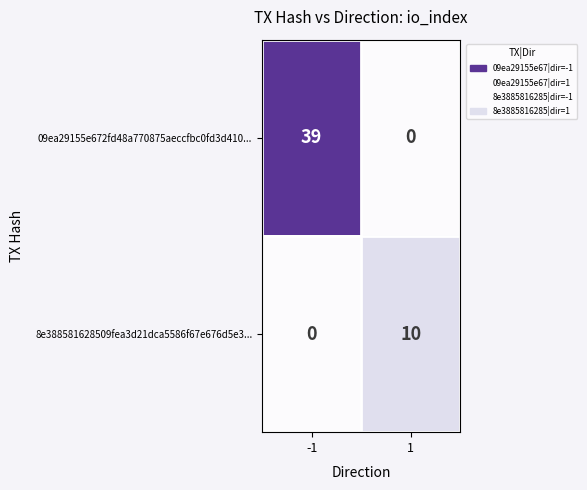

Which series has the largest total across all categories?

09ea29155e672fd48a770875aeccfbc0fd3d410...